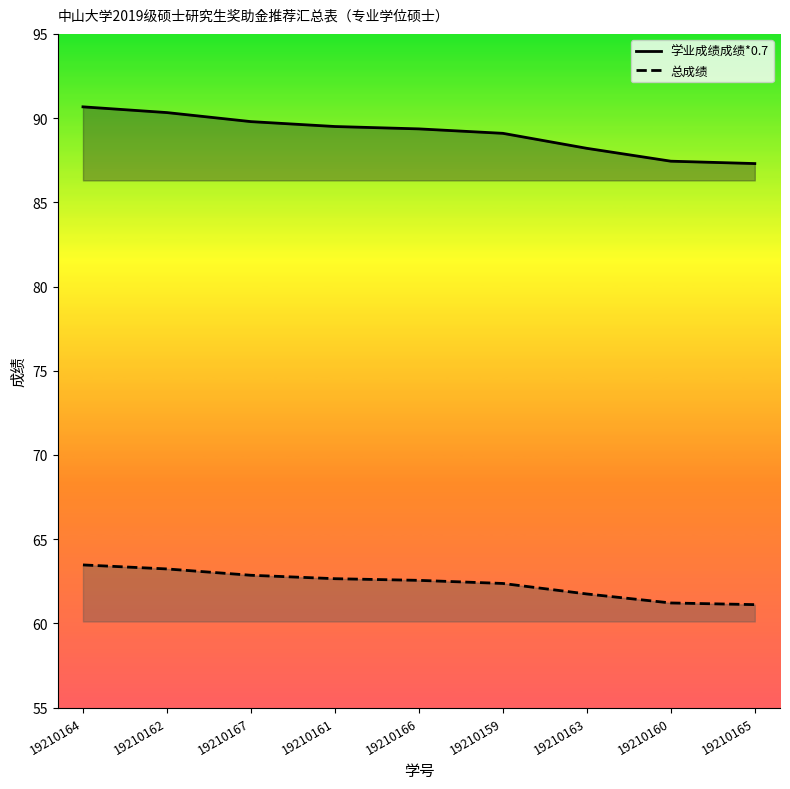

What is the total value across all series at 19210165?

148.4